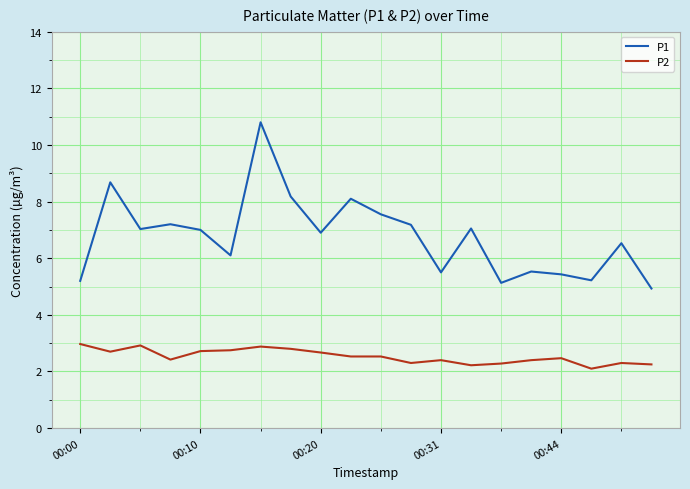

Which series has the widest spread of values?

P1